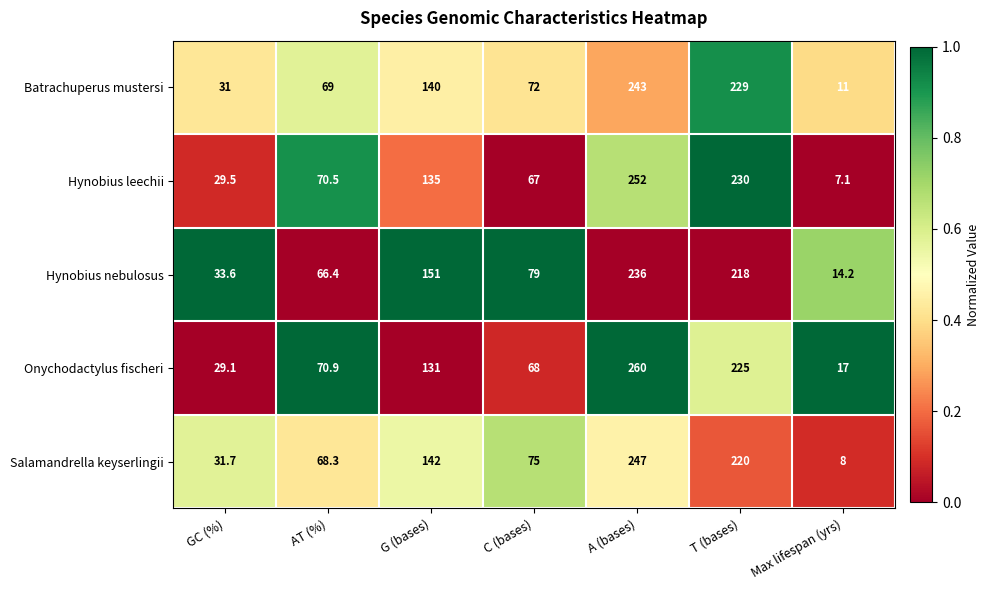

What is the difference between the highest and lowest values at A (bases)?

24.0